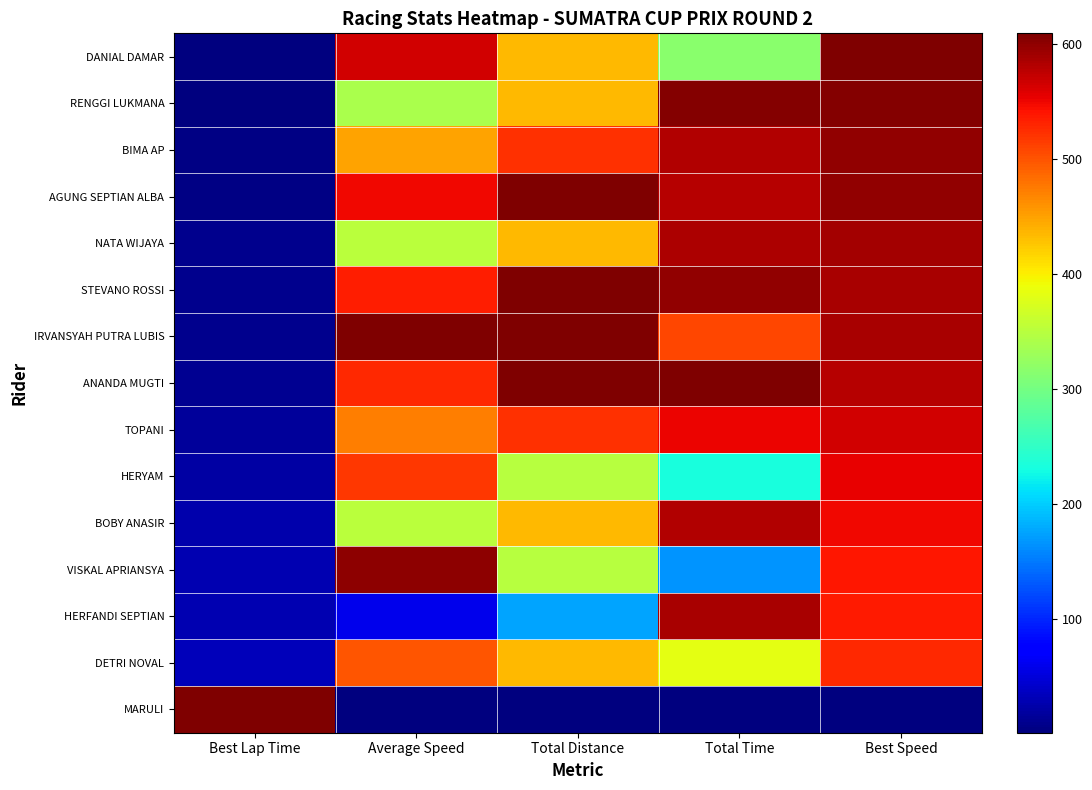

Between Total Distance and Total Time, which is larger?

Total Distance